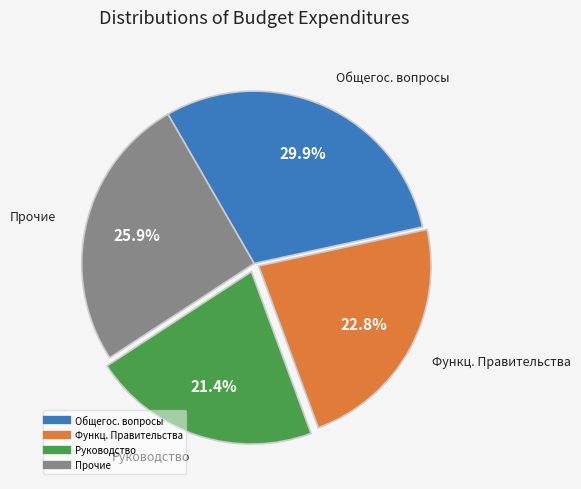

Is there a majority slice in this chart?

No